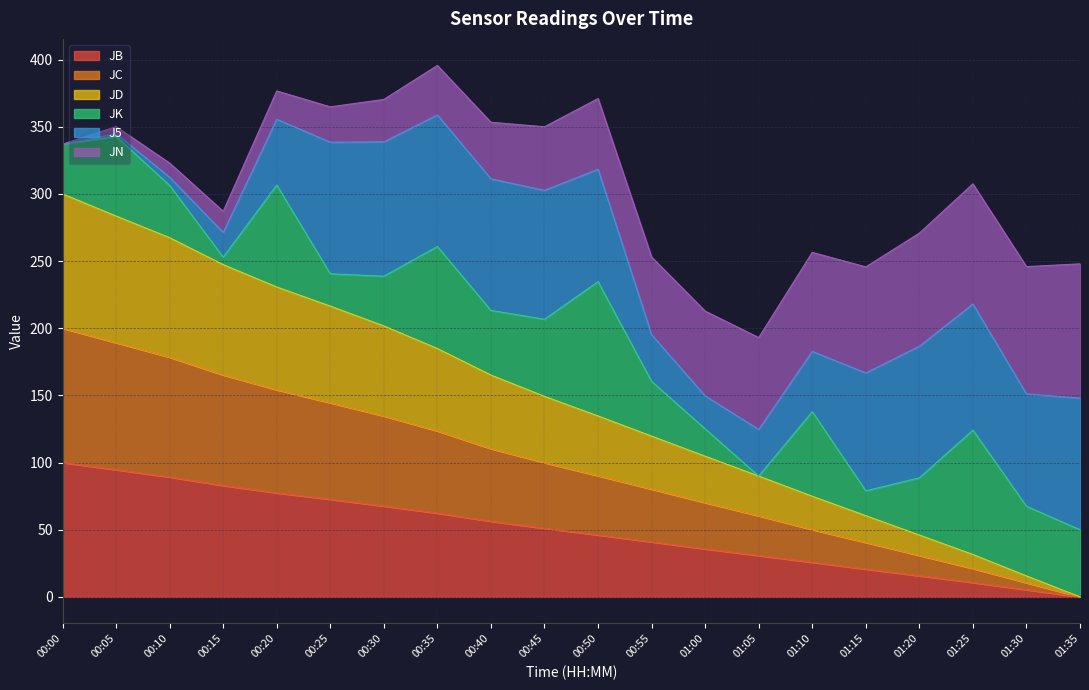

The JC series shows 18.0 at 01:20. True or false?

False